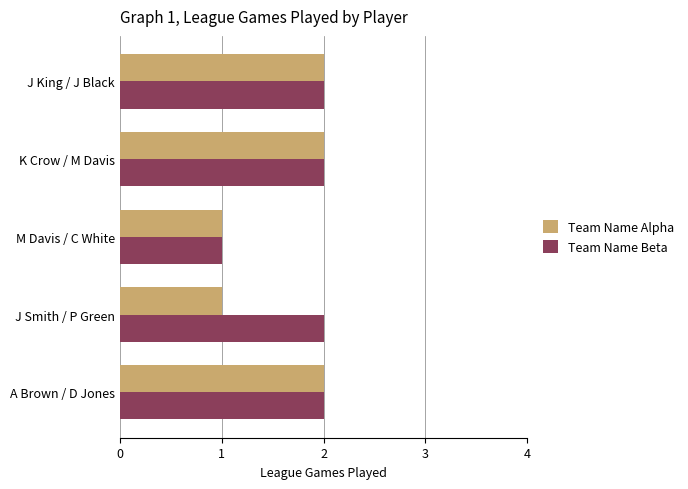

What is the average value of the Team Name Alpha series?

2